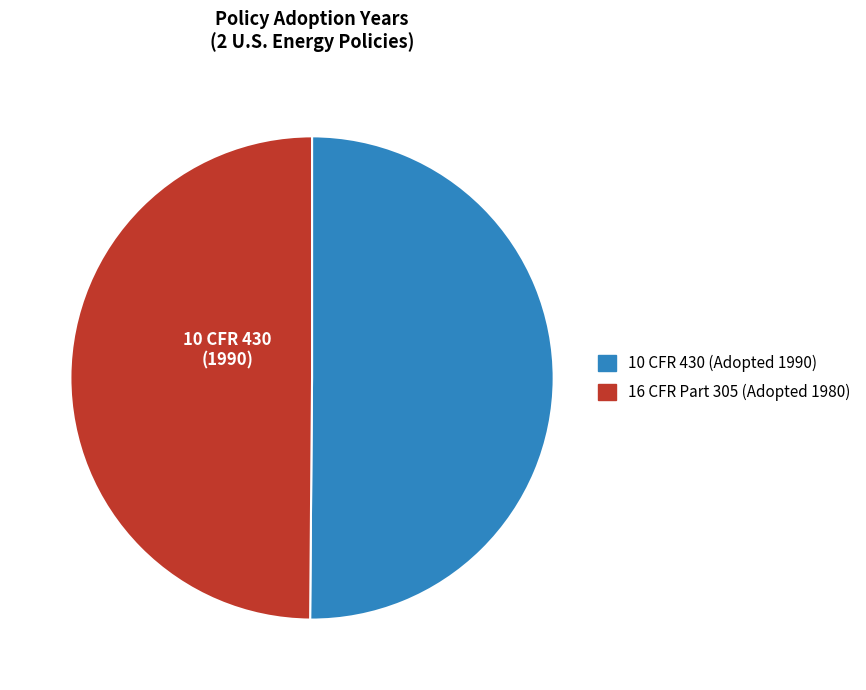

Combined, do 10 CFR 430 (Adopted 1990) and 16 CFR Part 305 (Adopted 1980) account for over 50%?

Yes